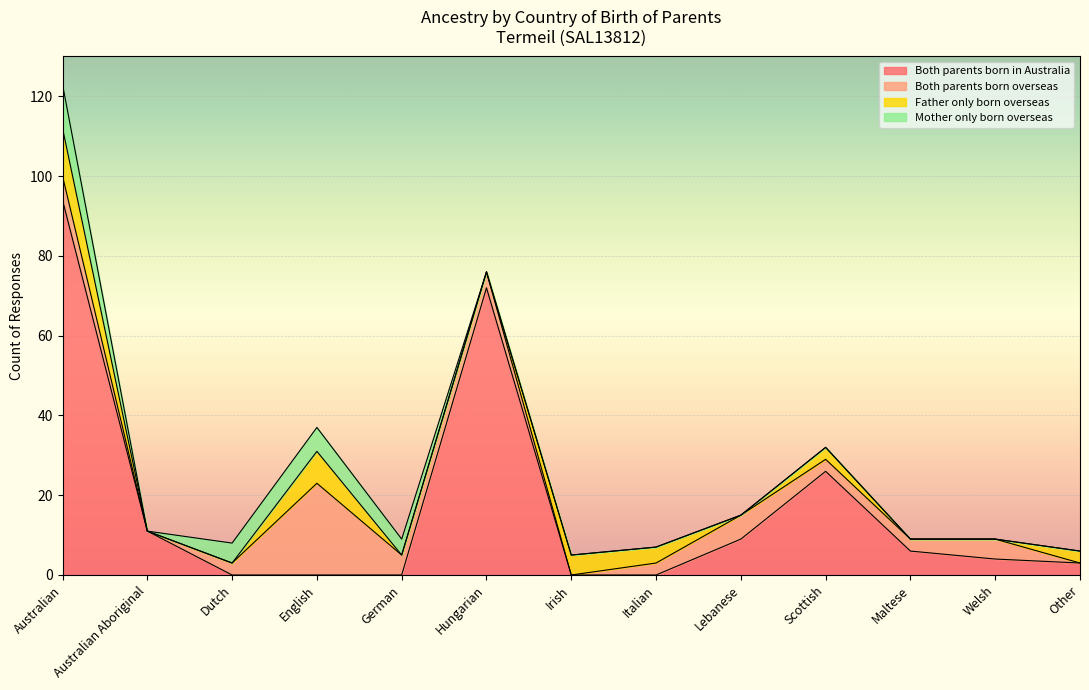

Which series changed the most between German and Lebanese?

Both parents born in Australia